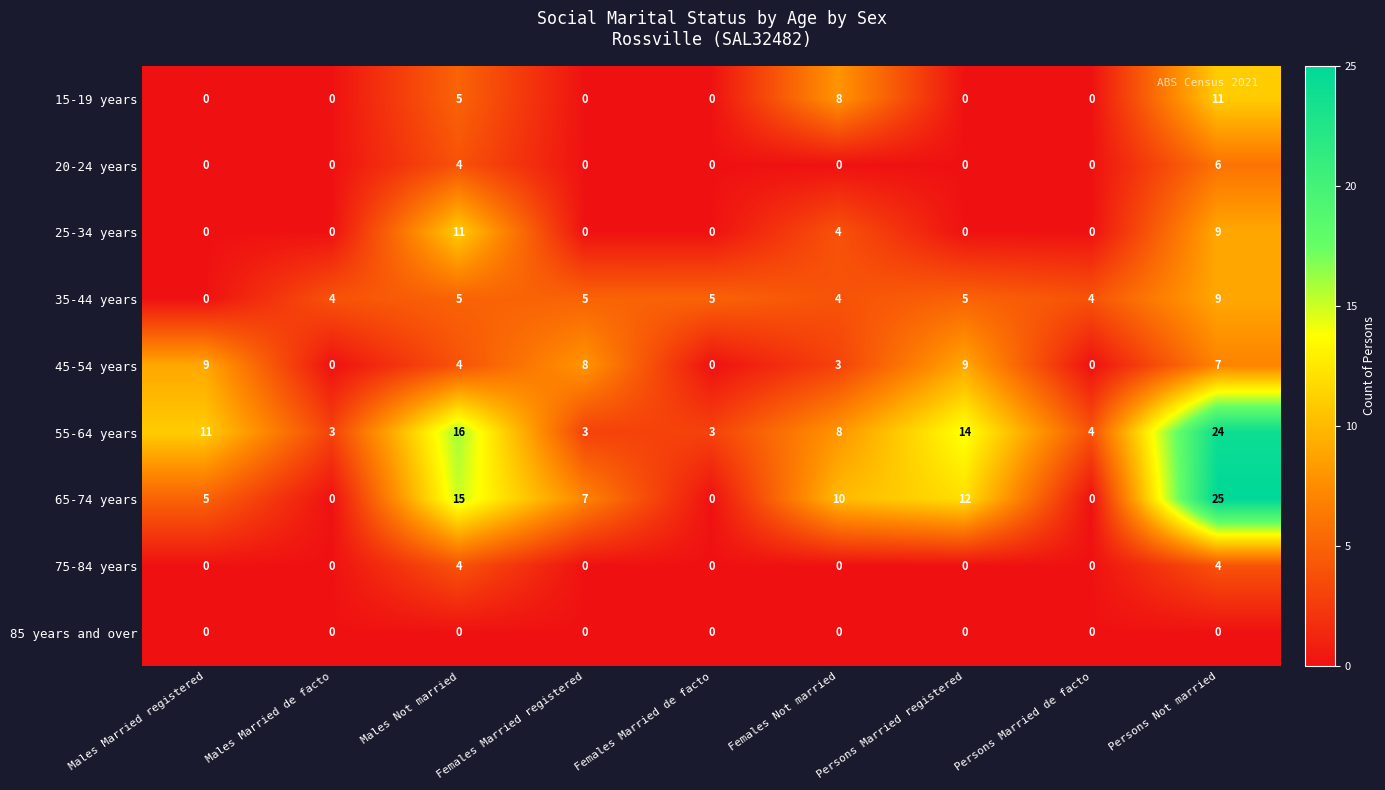

What is the total value across all series at Females Married de facto?

8